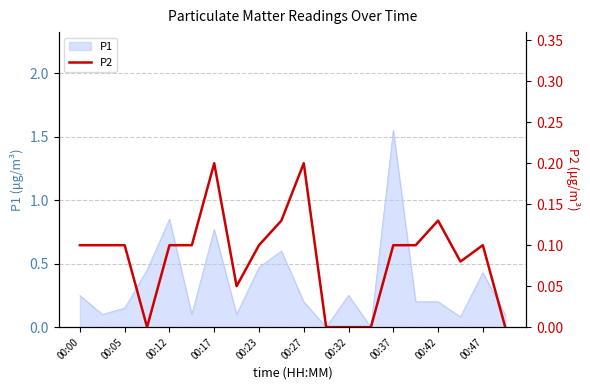

The value of P1 at 00:12 is 1.3. True or false?

False